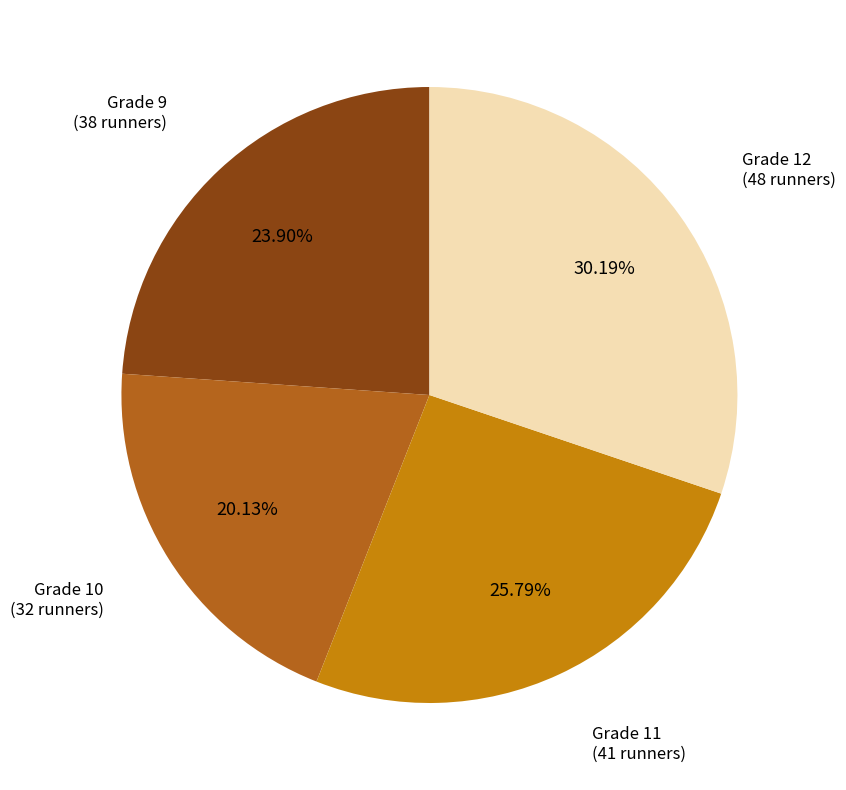

Does any single category account for the majority?

No